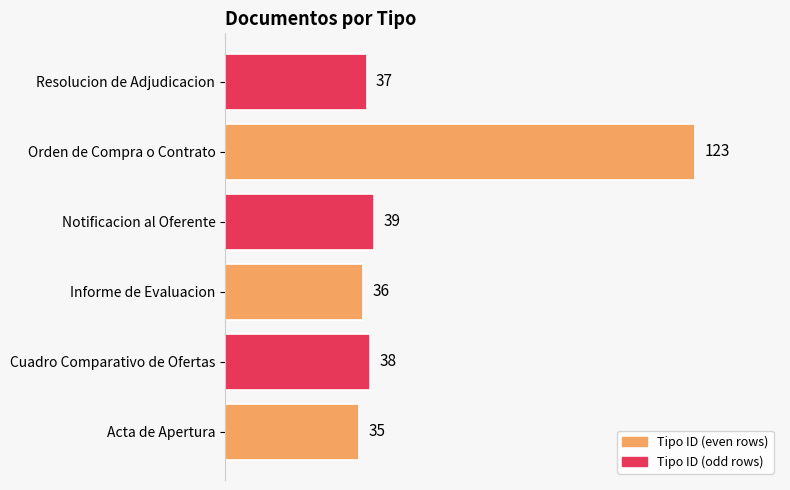

What is the sum of all values?

308